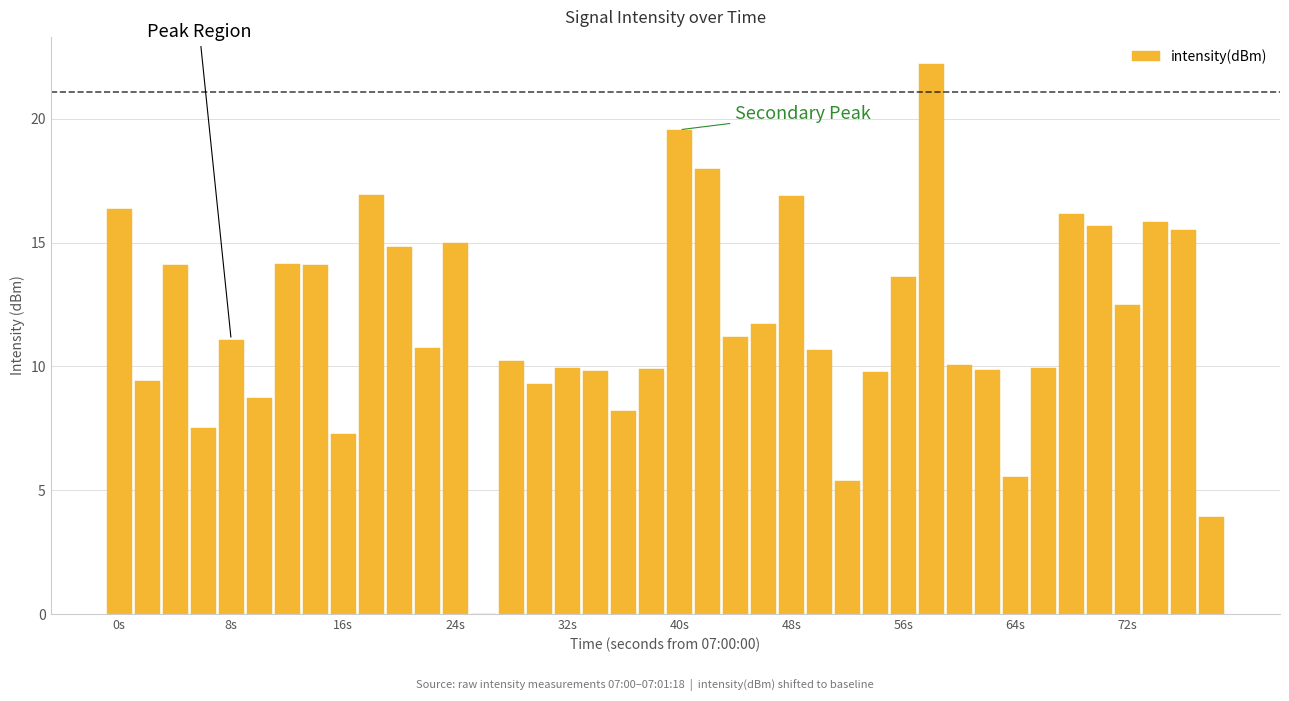

What is the maximum value shown in the chart?

22.2